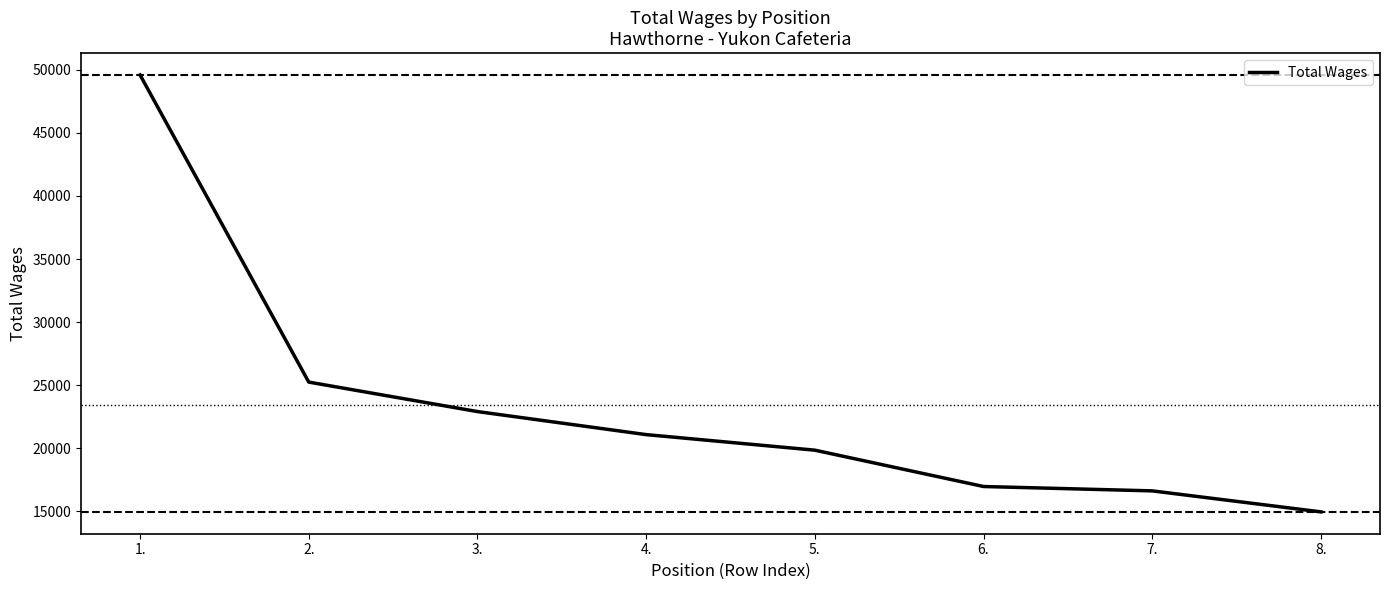

Reading left to right, list all the values displayed in this chart.

1.=49600	2.=25236	3.=22897	4.=21069	5.=19835	6.=16952	7.=16606	8.=14940